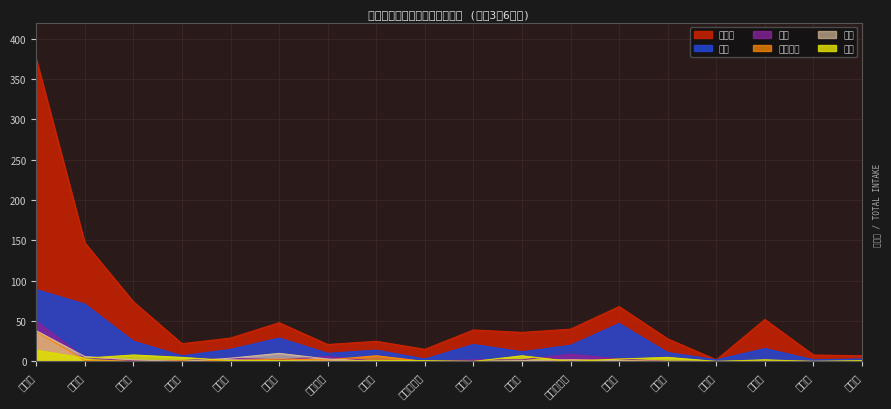

Reading left to right, transcribe all the data shown in this chart.

転入計: 大分市=375	別府市=147	中津市=74	日田市=22	佐伯市=29	臼杵市=48	津久見市=21	竹田市=25	豊後高田市=15	杵築市=39	宇佐市=36	豊後大野市=40	由布市=68	国東市=28	姫島村=2	日出町=52	九重町=8	玖珠町=7
大分: 大分市=89	別府市=71	中津市=25	日田市=7	佐伯市=15	臼杵市=29	津久見市=10	竹田市=14	豊後高田市=3	杵築市=21	宇佐市=12	豊後大野市=20	由布市=47	国東市=11	姫島村=2	日出町=16	九重町=2	玖珠町=3
別府: 大分市=14	別府市=4	中津市=8	日田市=5	佐伯市=1	臼杵市=1	津久見市=0	竹田市=1	豊後高田市=1	杵築市=0	宇佐市=7	豊後大野市=0	由布市=3	国東市=5	姫島村=0	日出町=2	九重町=0	玖珠町=1
佐伯: 大分市=50	別府市=4	中津市=1	日田市=1	佐伯市=4	臼杵市=2	津久見市=6	竹田市=0	豊後高田市=0	杵築市=2	宇佐市=2	豊後大野市=9	由布市=3	国東市=0	姫島村=0	日出町=0	九重町=0	玖珠町=0
豊後大野: 大分市=37	別府市=1	中津市=0	日田市=1	佐伯市=1	臼杵市=3	津久見市=2	竹田市=7	豊後高田市=0	杵築市=0	宇佐市=0	豊後大野市=2	由布市=1	国東市=0	姫島村=0	日出町=0	九重町=0	玖珠町=0
臼杵: 大分市=38	別府市=6	中津市=2	日田市=0	佐伯市=4	臼杵市=10	津久見市=3	竹田市=0	豊後高田市=0	杵築市=0	宇佐市=1	豊後大野市=2	由布市=1	国東市=0	姫島村=0	日出町=0	九重町=0	玖珠町=0